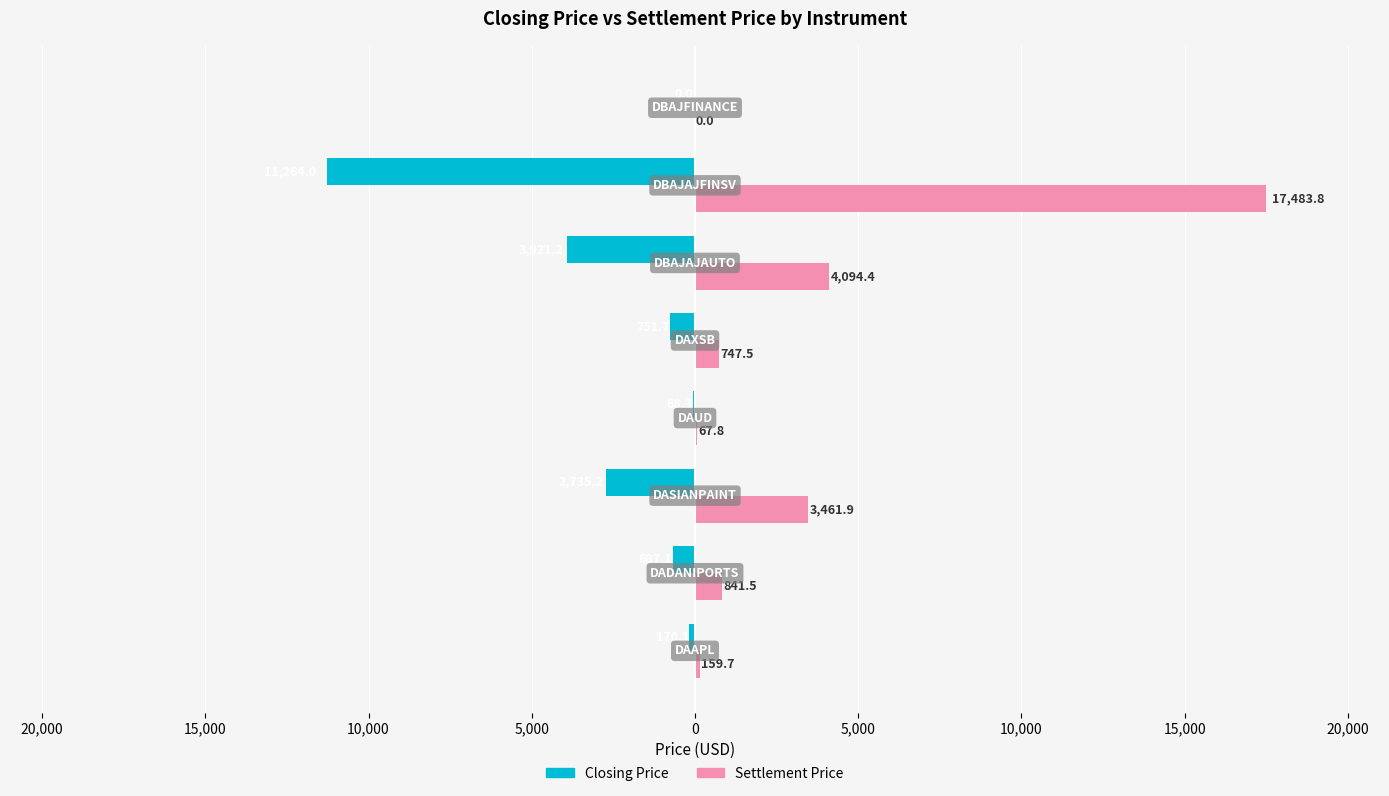

How many values in the Settlement Price series are below 841?

4